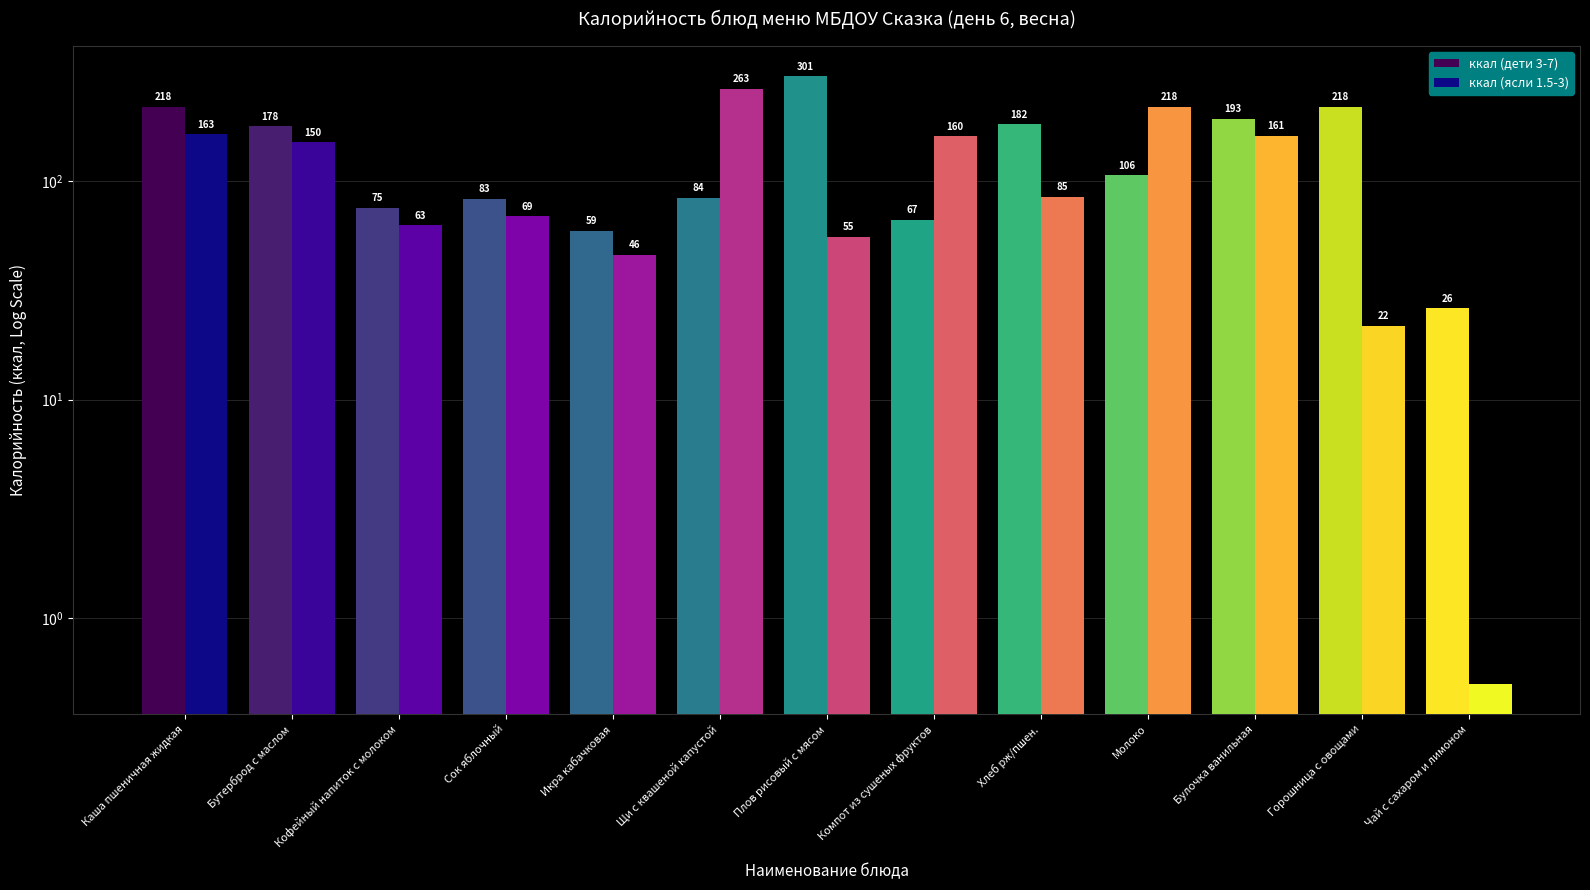

At which category is the sum across all series the highest?

Каша пшеничная жидкая